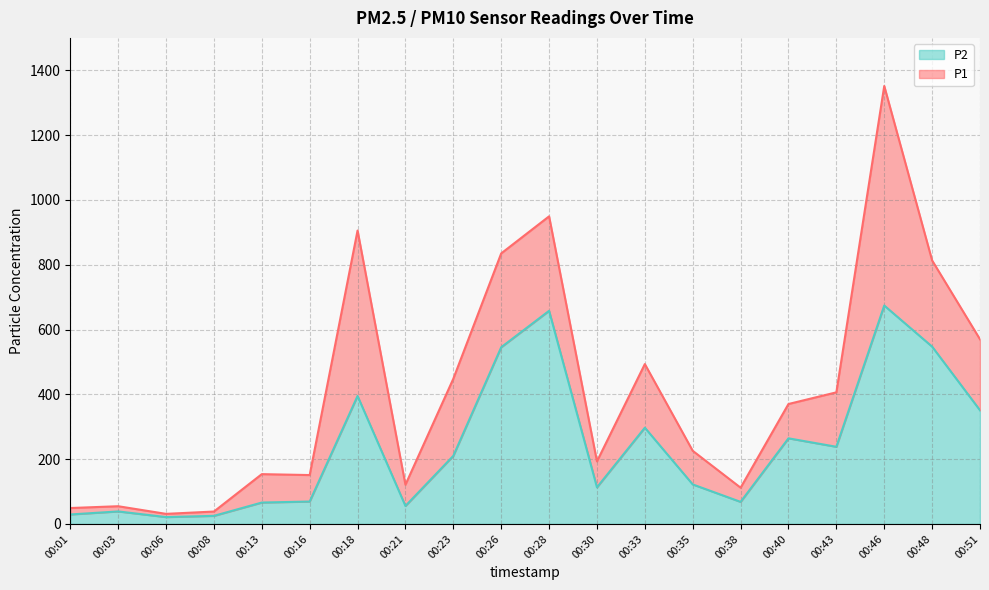

What is the smallest value displayed?

21.2